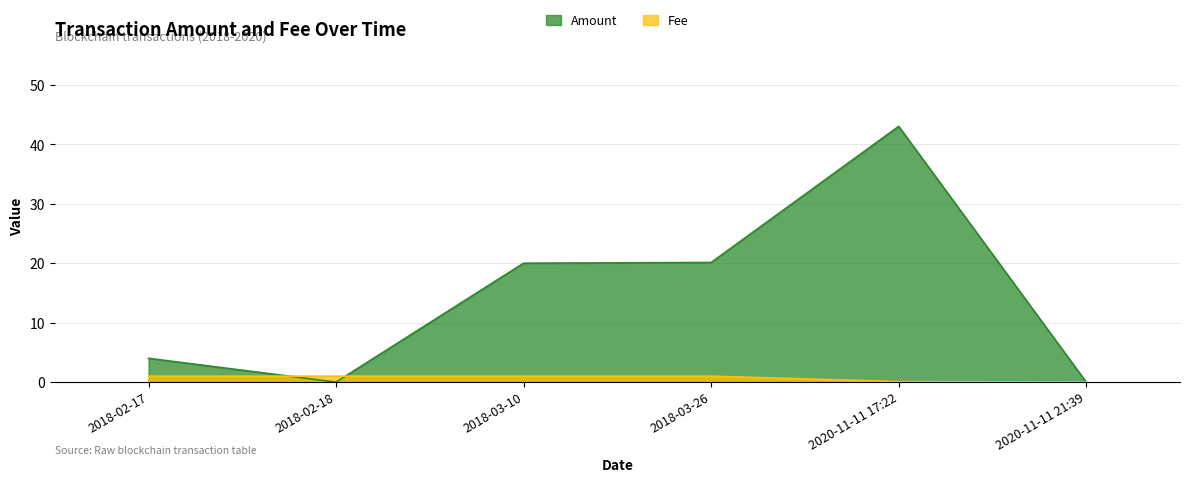

What is the value of the Fee point at the 1st from the left?

1.0